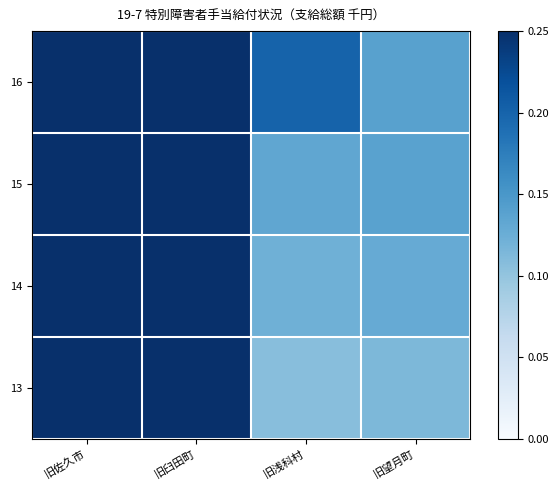

Between 旧浅科村 and 旧臼田町, which is larger?

旧臼田町